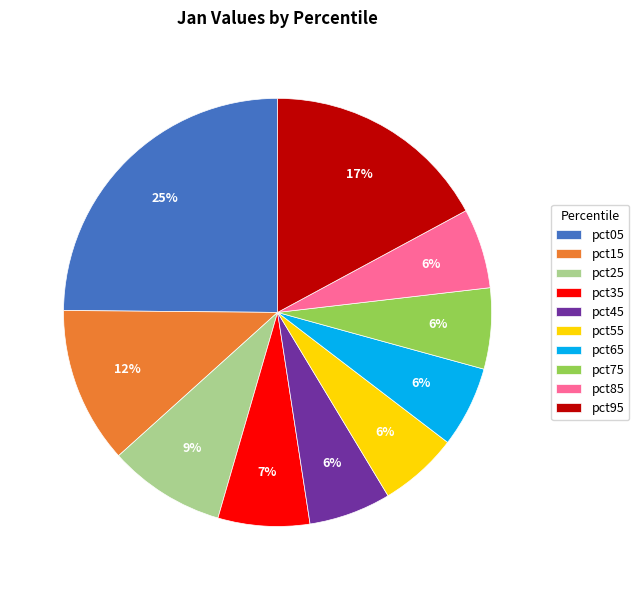

Which category has the biggest portion of the pie?

pct05